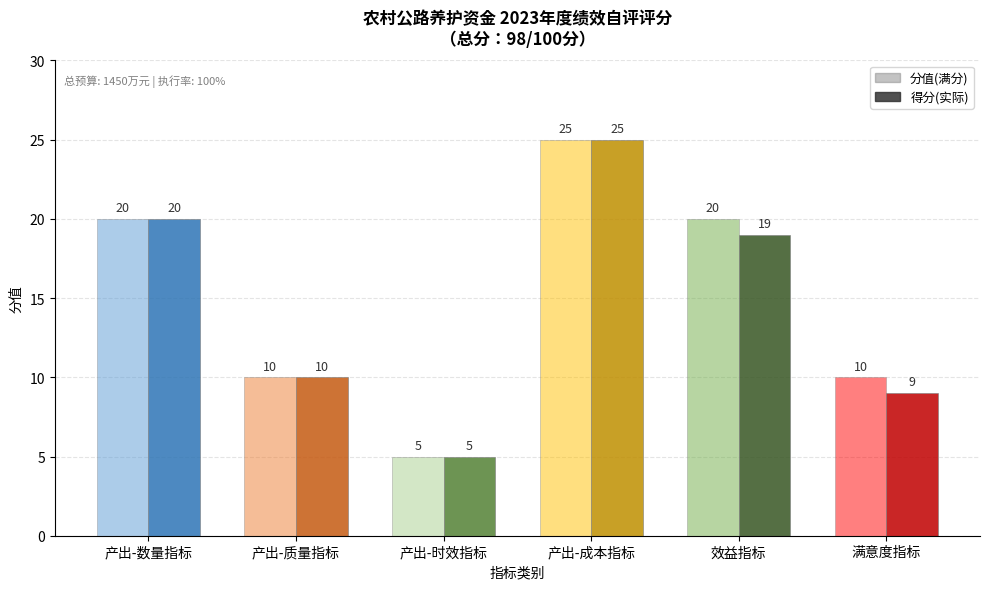

Rank the categories by 得分(实际) value from lowest to highest.

产出-时效指标, 满意度指标, 产出-质量指标, 效益指标, 产出-数量指标, 产出-成本指标